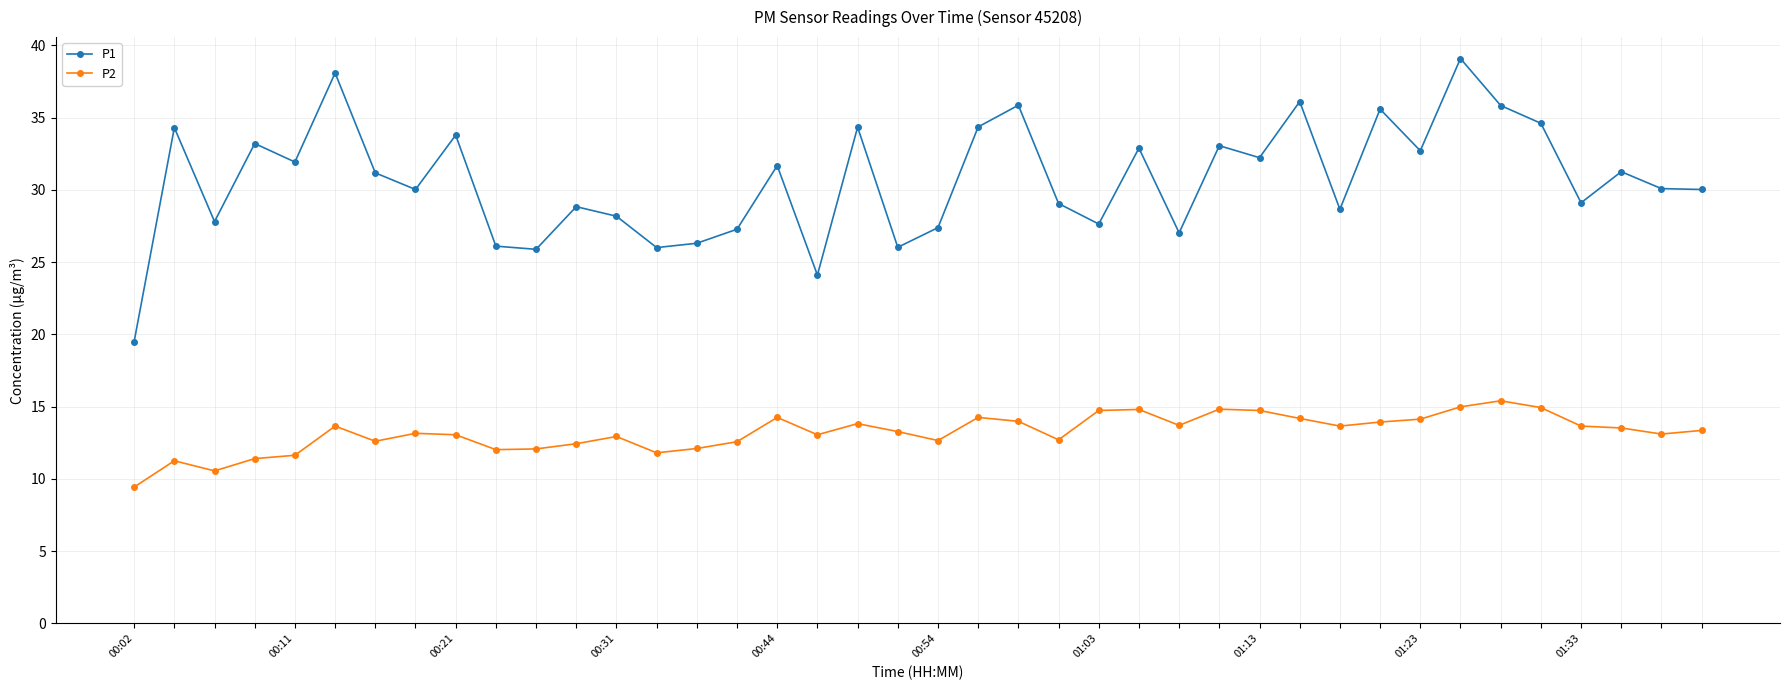

True or false: P2 and P1 cross at least once.

False